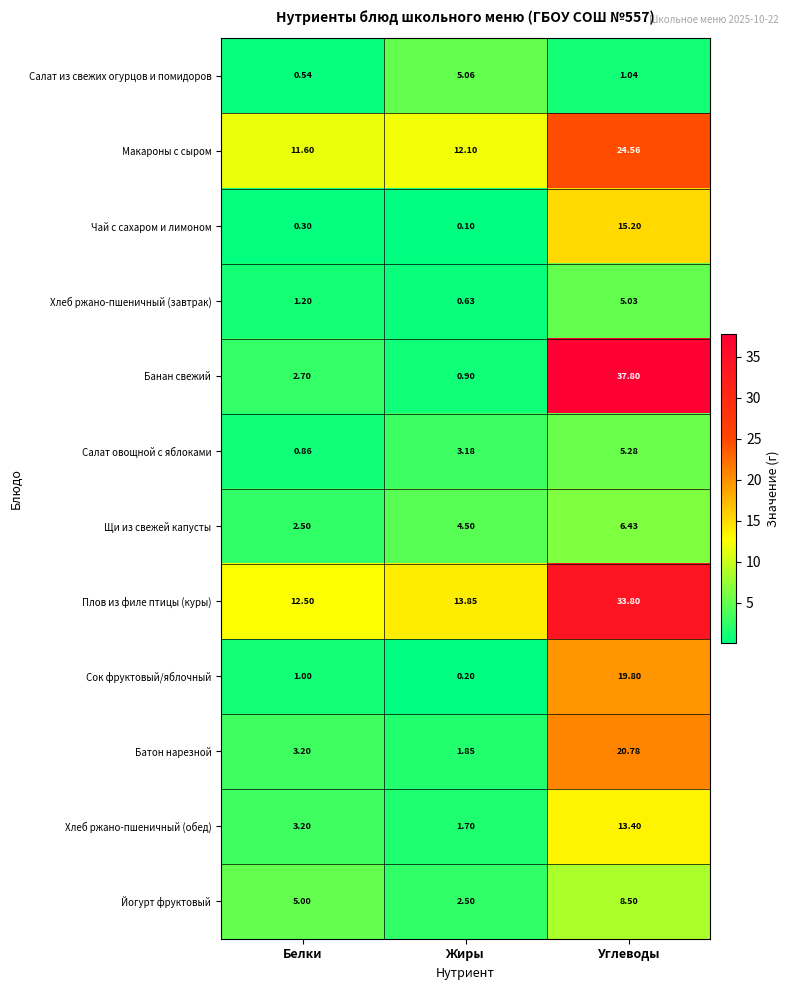

List the series in order of their peak value, highest first.

Банан свежий, Плов из филе птицы (куры), Макароны с сыром, Батон нарезной, Сок фруктовый/яблочный, Чай с сахаром и лимоном, Хлеб ржано-пшеничный (обед), Йогурт фруктовый, Щи из свежей капусты, Салат овощной с яблоками, Салат из свежих огурцов и помидоров, Хлеб ржано-пшеничный (завтрак)